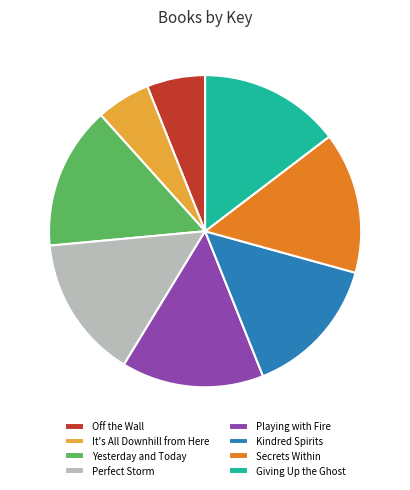

The It's All Downhill from Here slice represents 20% of the pie. True or false?

False